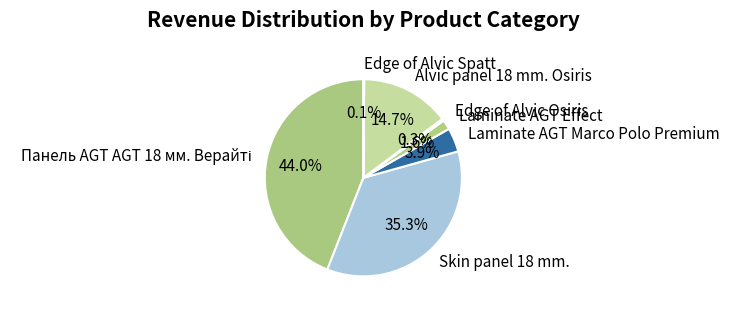

Is it true that Laminate AGT Marco Polo Premium is 13% of the pie?

False